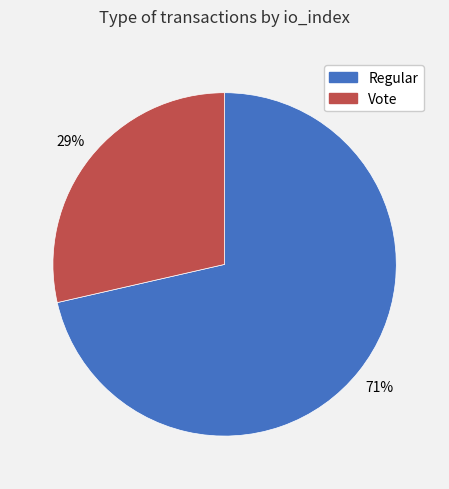

Is it true that Vote is 35% of the pie?

False